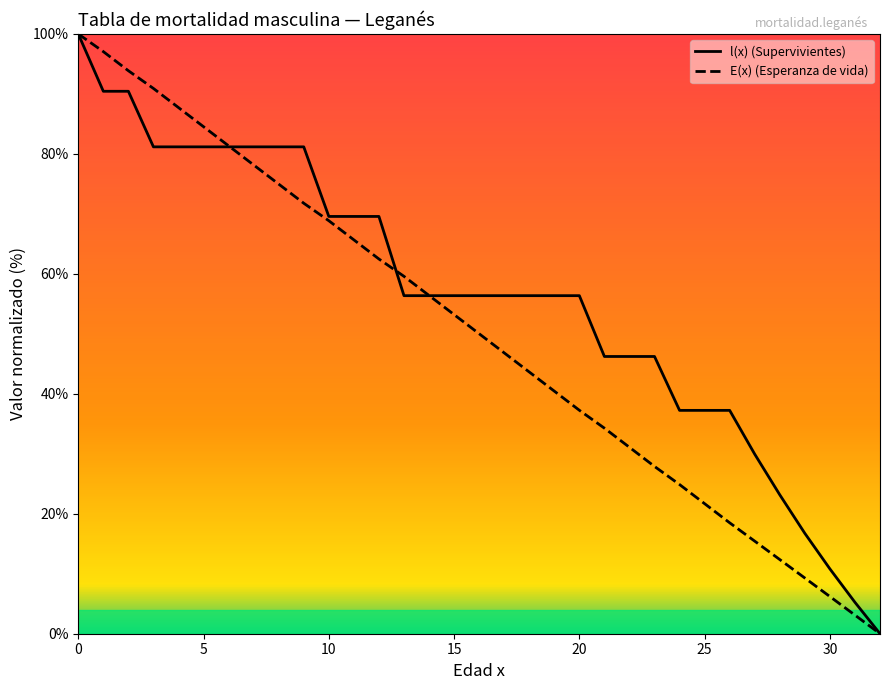

At 4, list the series in order from largest to smallest.

E(x), l(x)